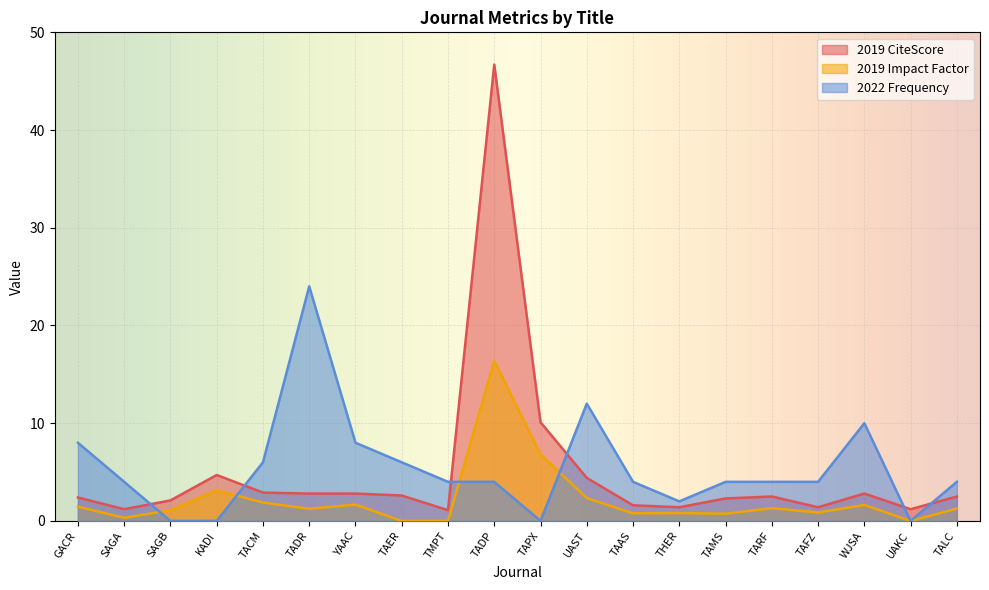

The 2022 Frequency series shows 2.0 at THER. True or false?

True